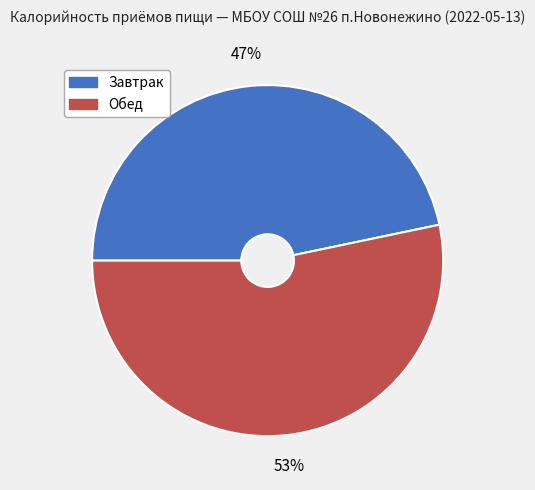

Is the sum of Обед and Завтрак greater than half?

Yes